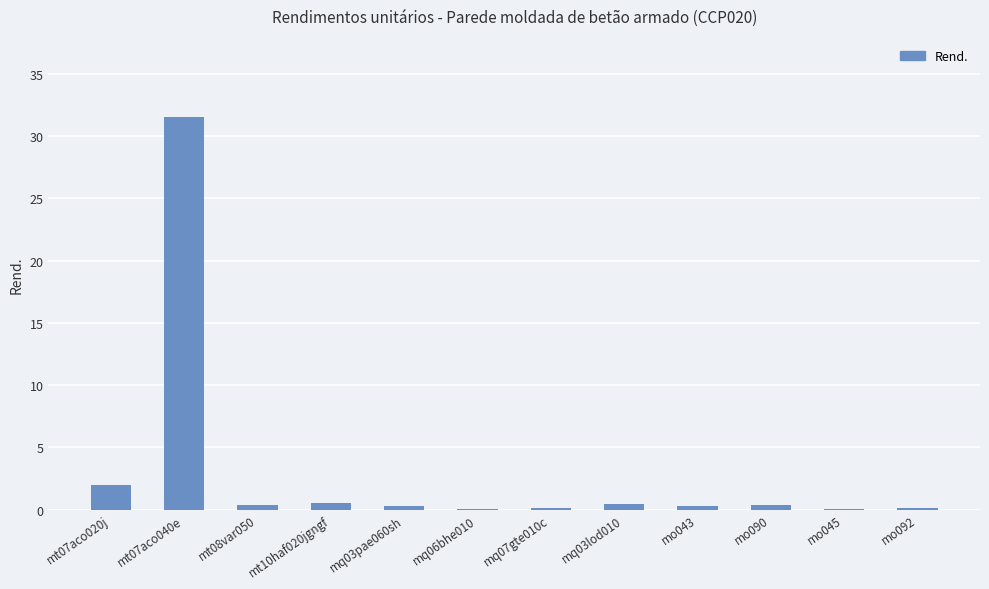

Which has a higher value, mq06bhe010 or mt07aco020j?

mt07aco020j